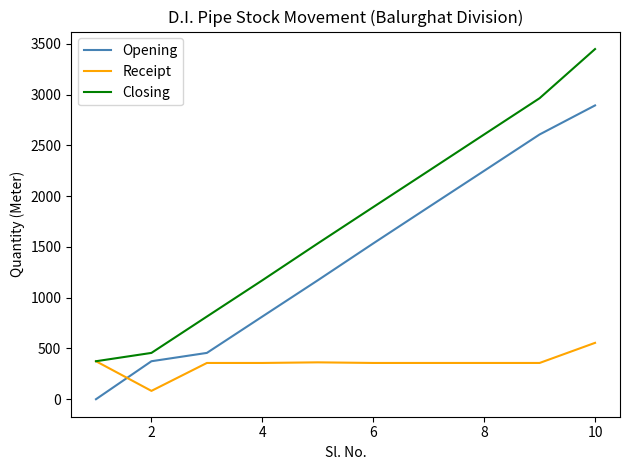

Which series has the largest total across all categories?

Closing